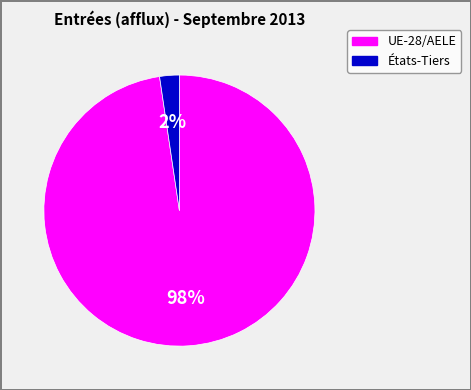

Which category has the biggest portion of the pie?

UE-28/AELE